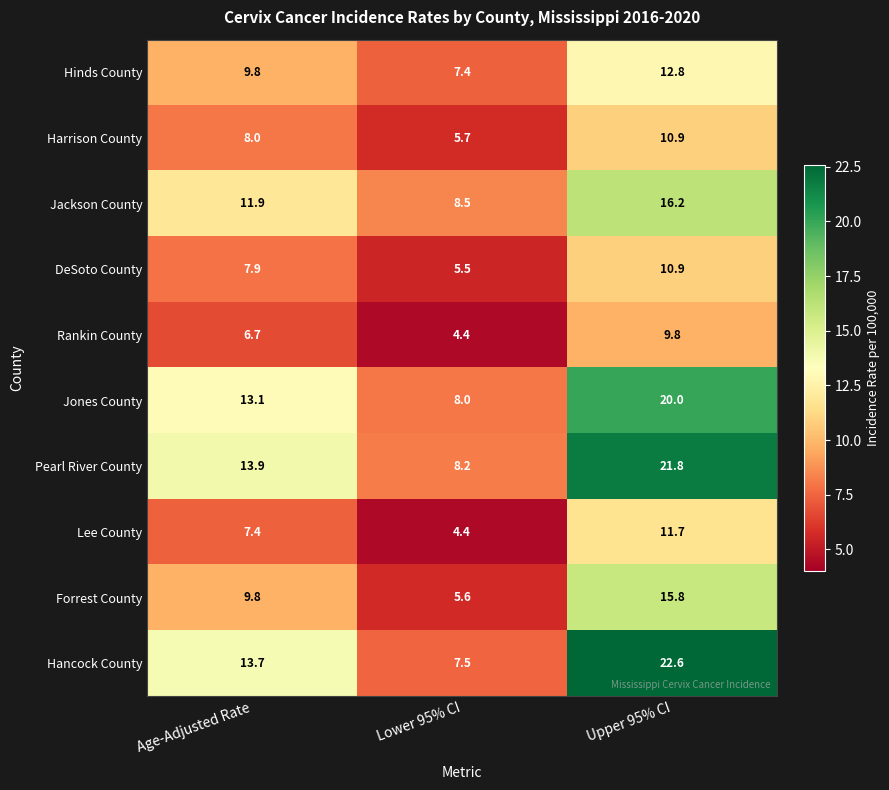

List the labels in order of DeSoto County value, largest first.

Upper 95% CI, Age-Adjusted Rate, Lower 95% CI